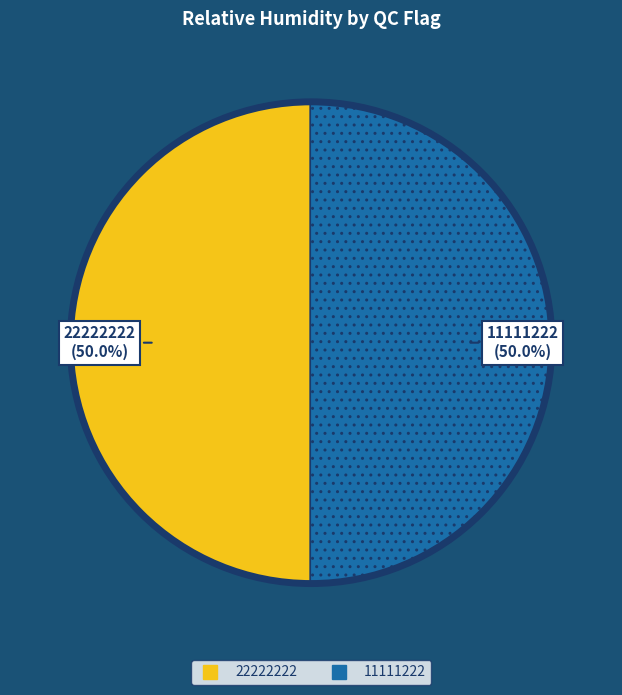

Count the number of slices in the pie.

2